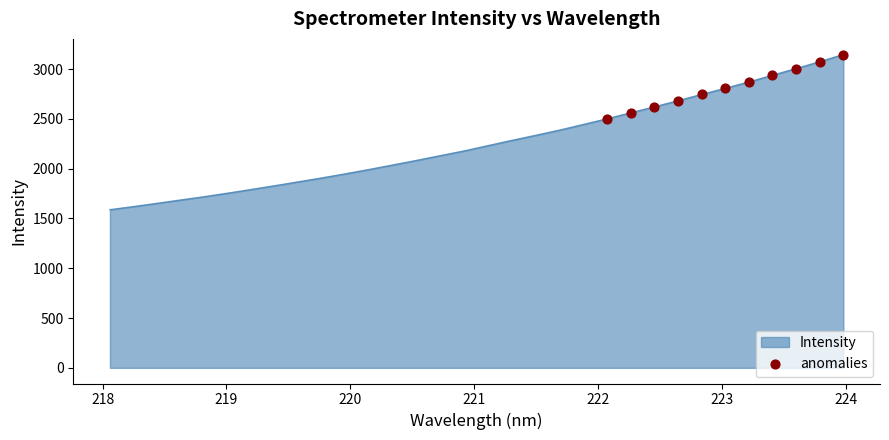

What is the minimum value shown in the chart?

1588.0